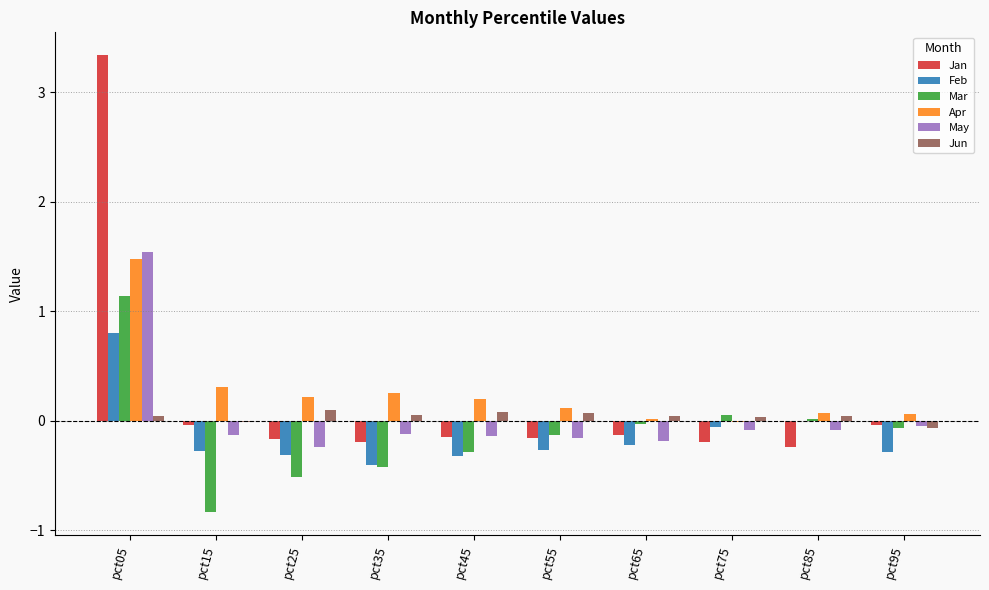

Which category has the highest value across all series?

pct05